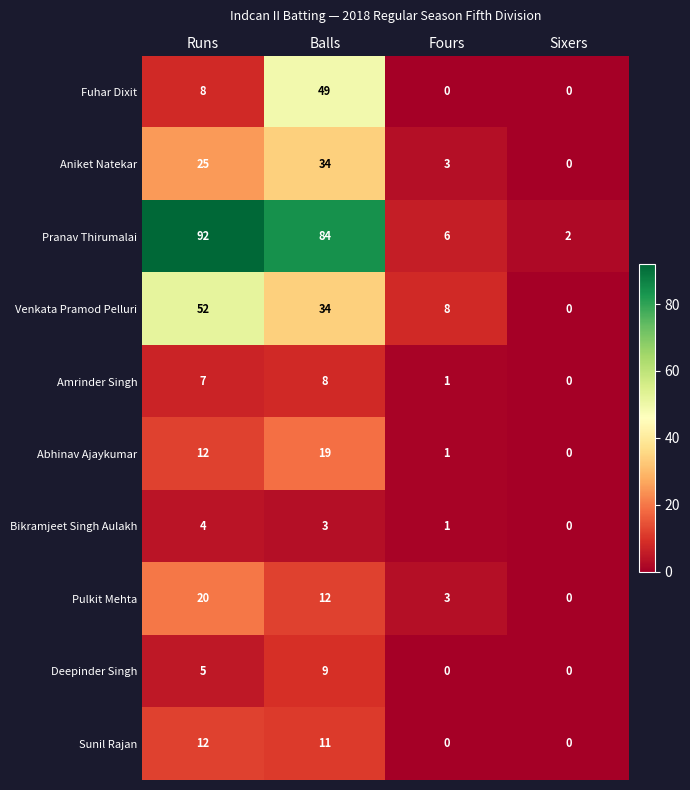

Which series has the widest spread of values?

Pranav Thirumalai